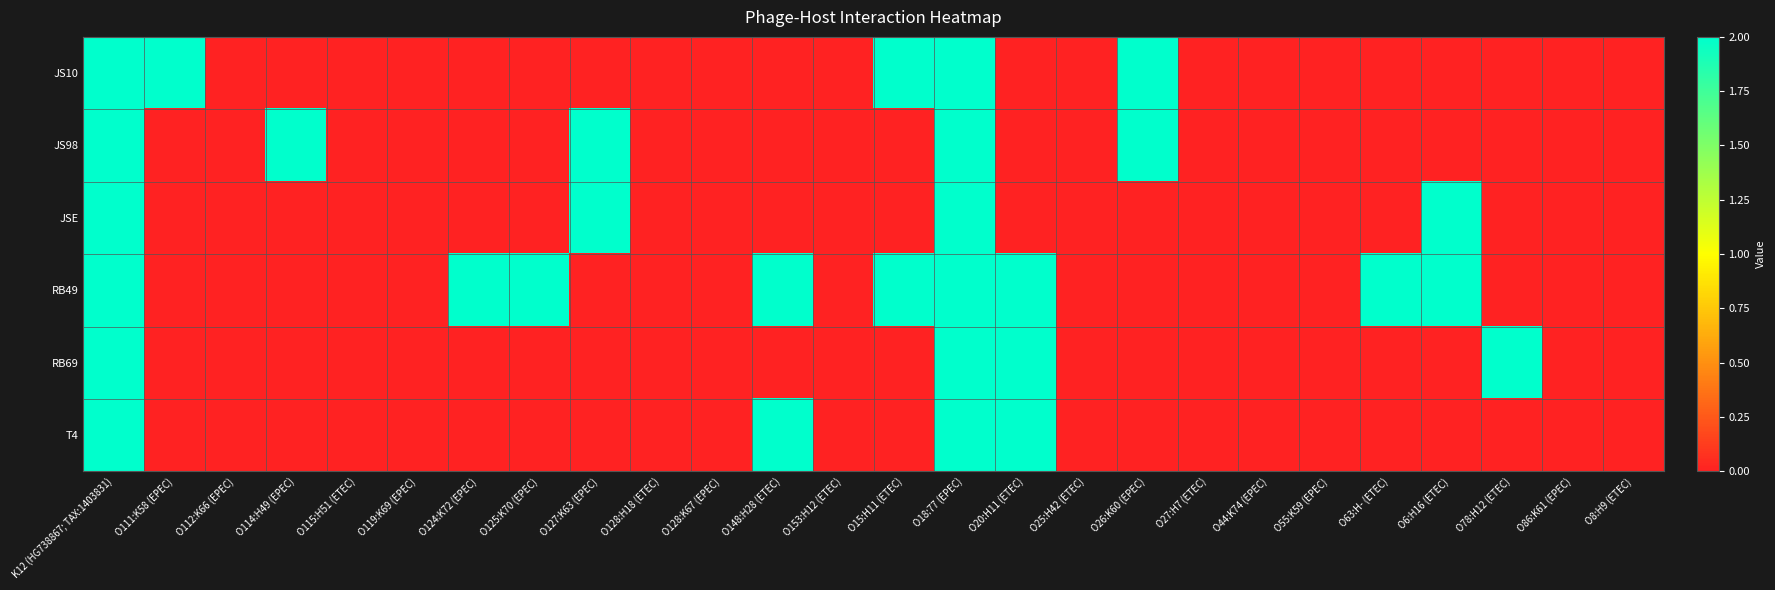

Which label corresponds to the smallest value in the chart?

O112:K66 (EPEC)